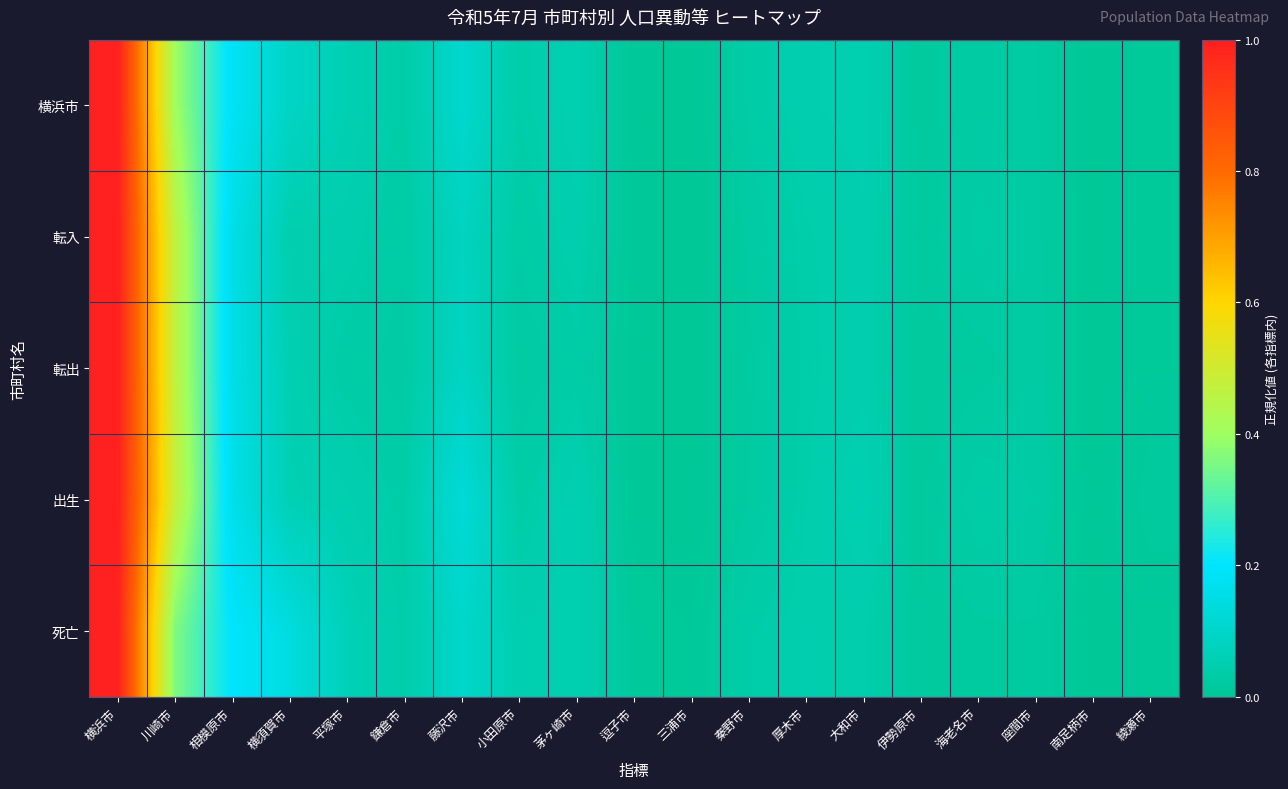

How many data points does each series have?

19